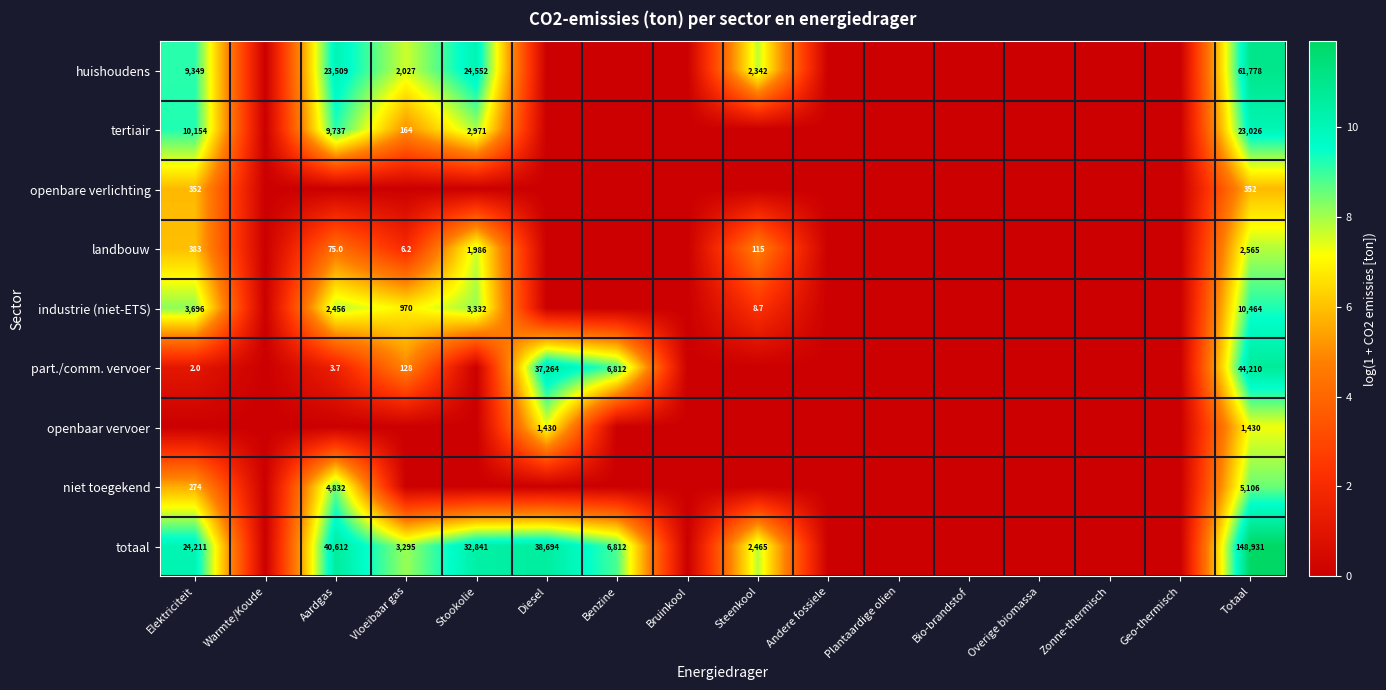

Is it true that totaal equals 6812.0 at Benzine?

True